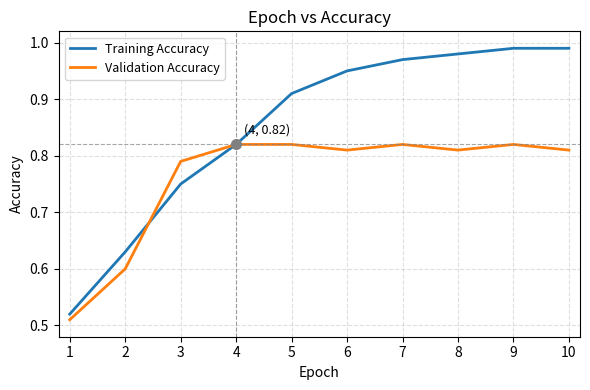

Rank the series by their maximum value, from highest to lowest.

Training Accuracy, Validation Accuracy